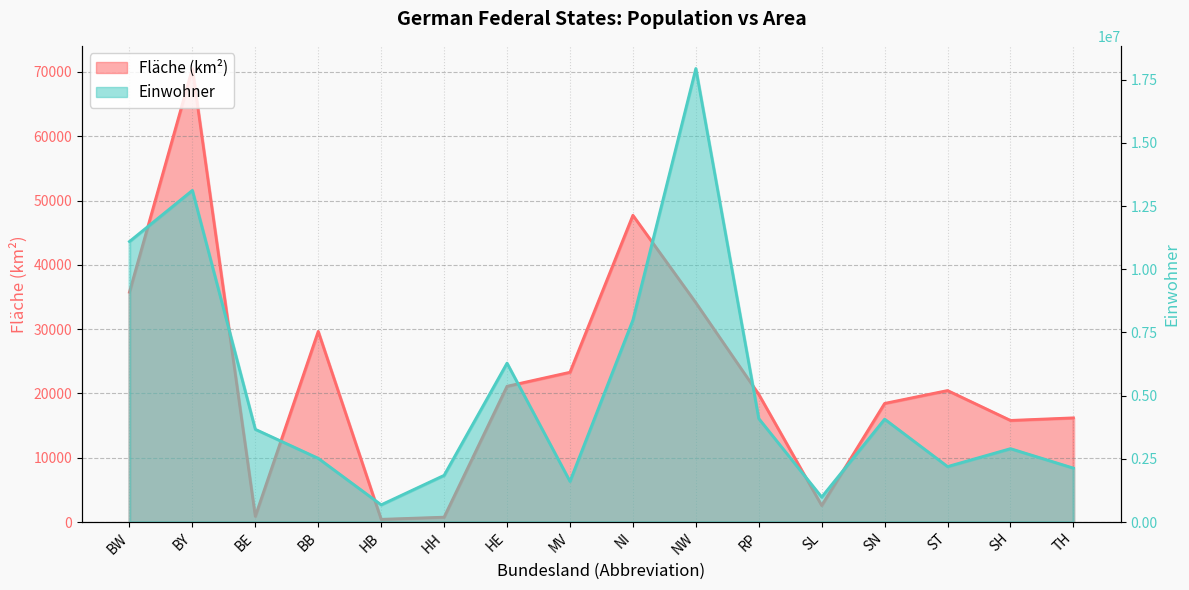

What is the approximate value of Einwohner at NI?

7993608